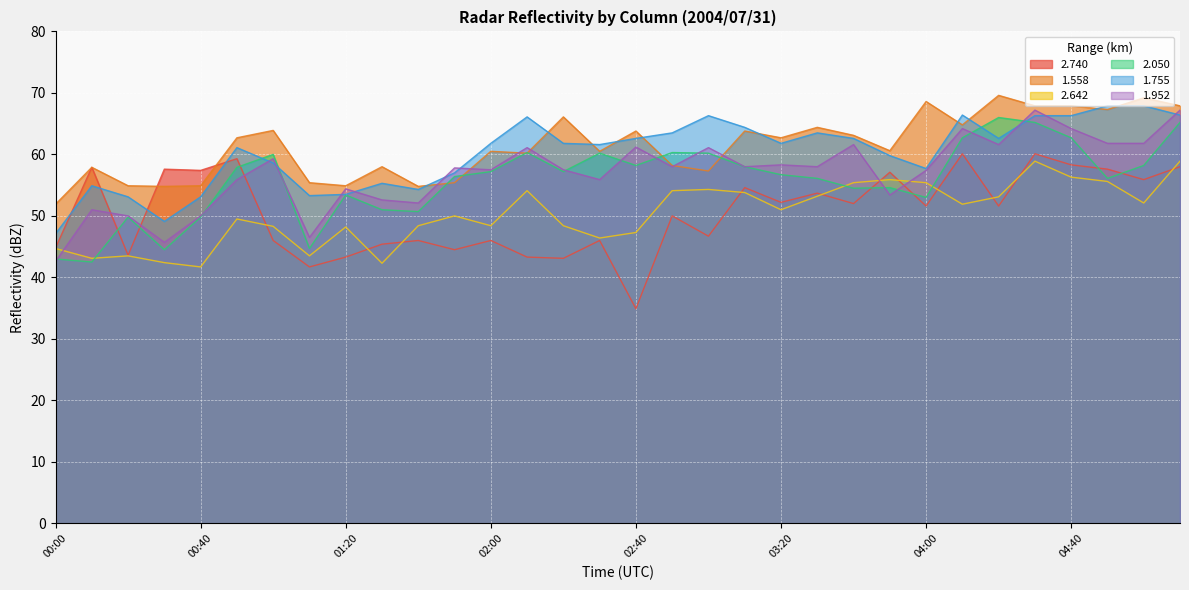

Is it true that 1.558 equals 20.0 at 01:30?

False